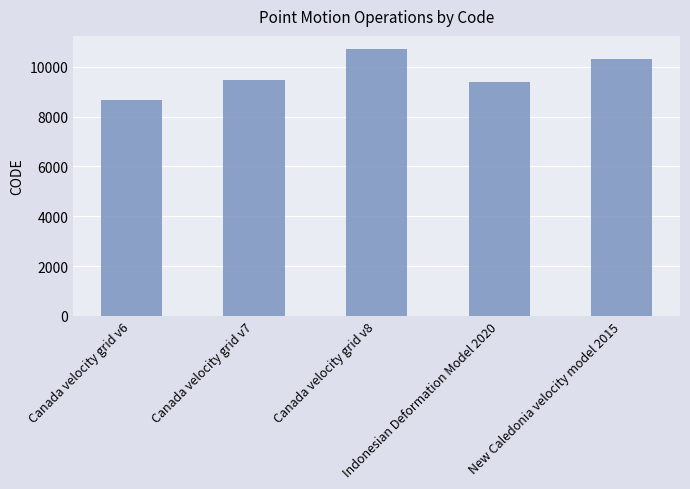

List the labels in order of value, largest first.

Canada velocity grid v8, New Caledonia velocity model 2015, Canada velocity grid v7, Indonesian Deformation Model 2020, Canada velocity grid v6